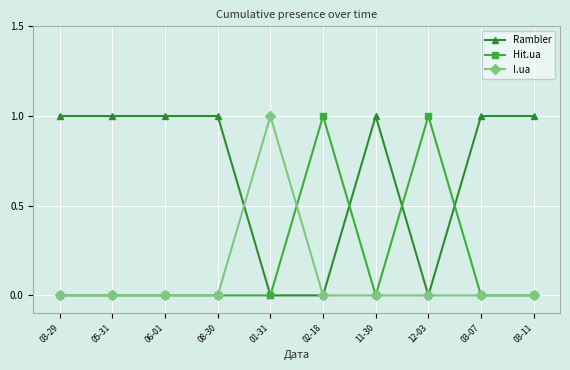

Rank the series by their average value, from lowest to highest.

I.ua, Hit.ua, Rambler